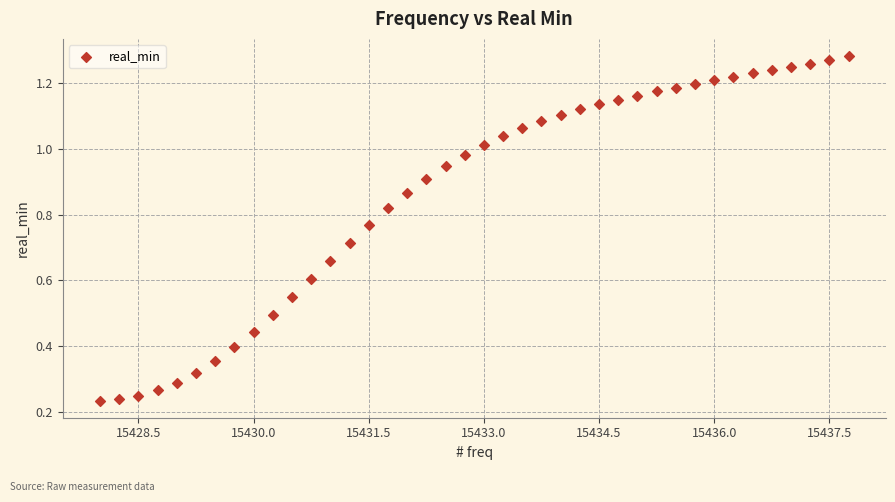

What is the range of X values (max minus min)?

9.8